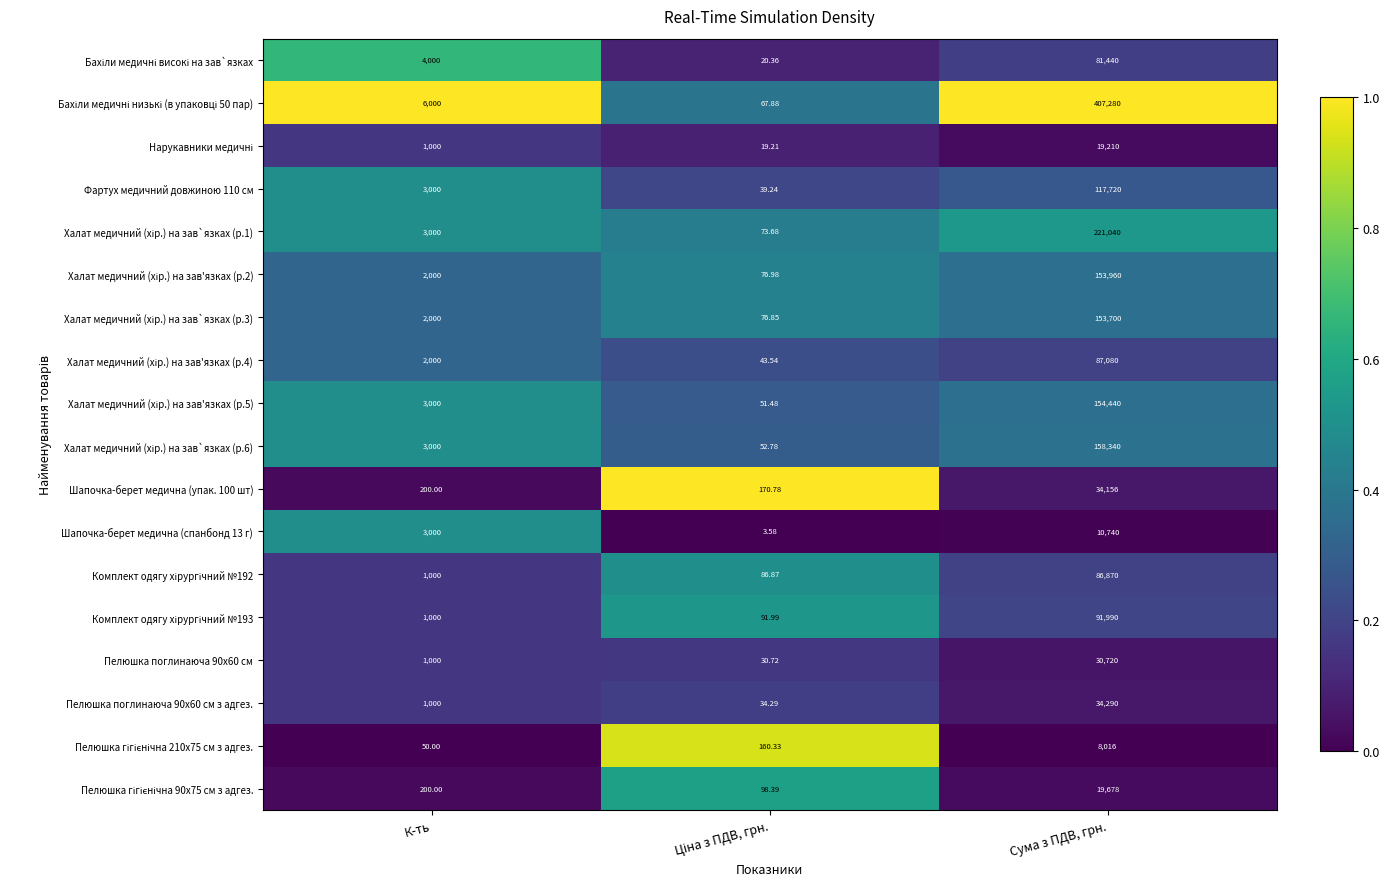

At which category is the sum across all series the highest?

Сума з ПДВ, грн.